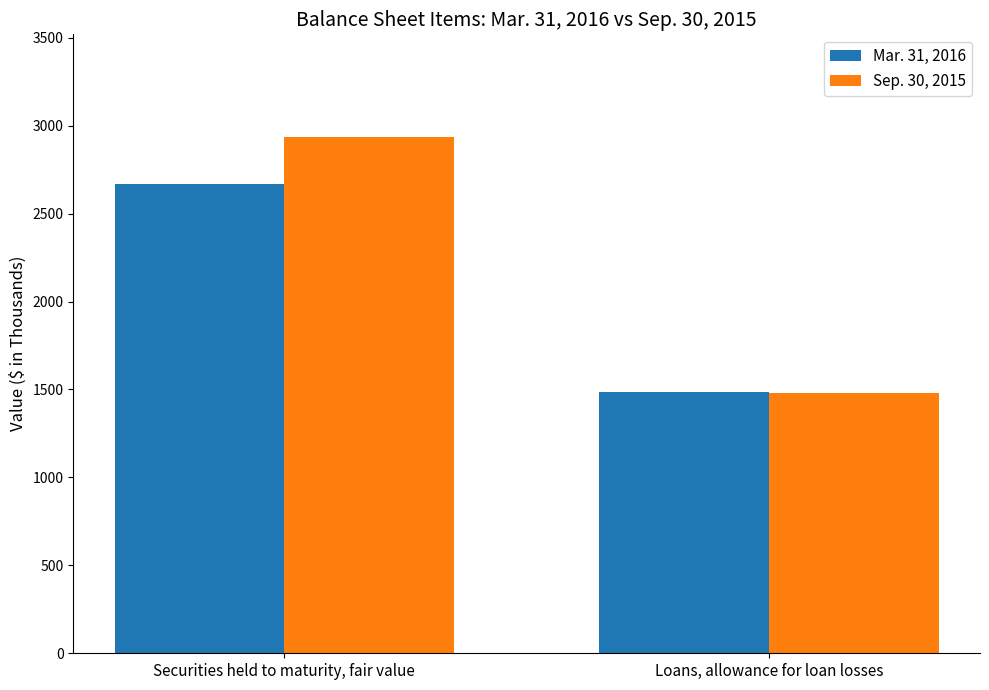

Are the bars horizontal?

No